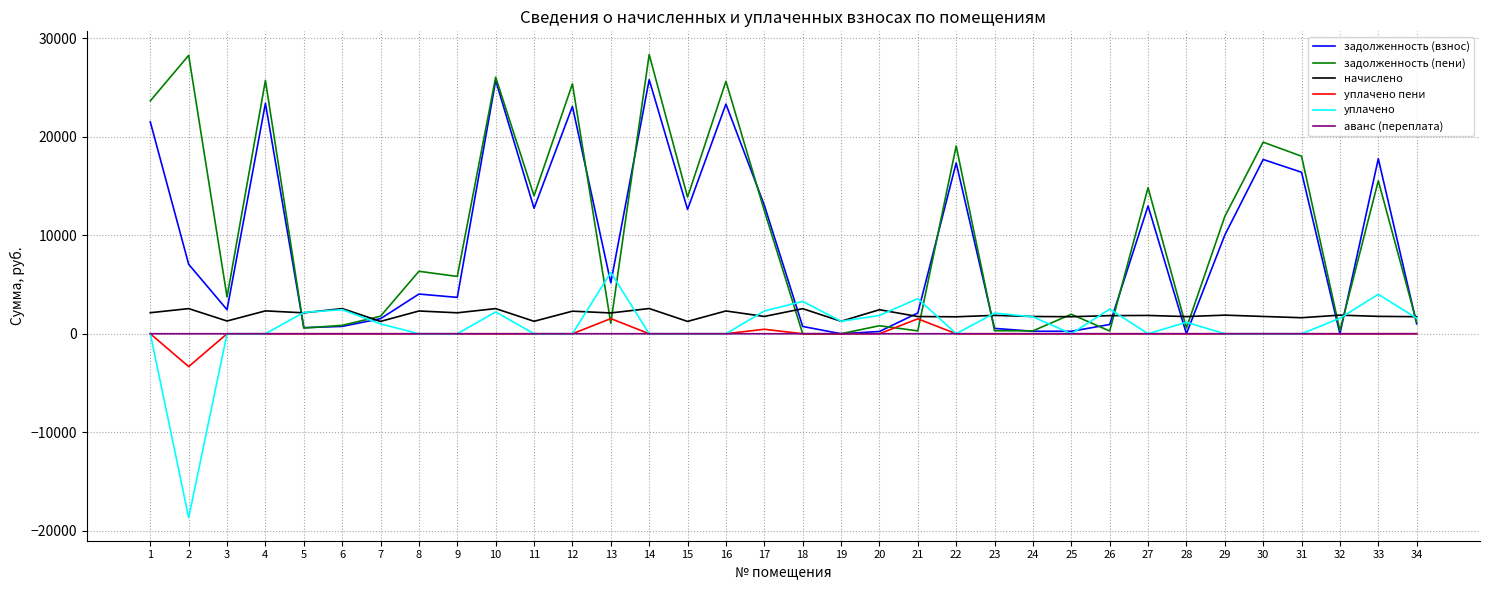

Which series has the largest total across all categories?

задолженность (пени)